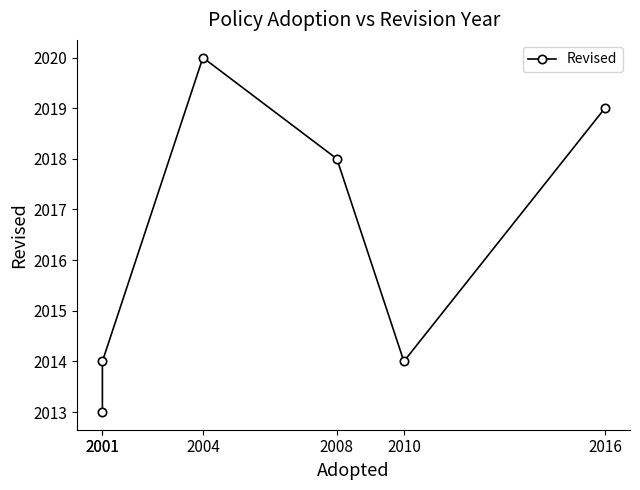

Is it true that the value at 2001 is 749?

False